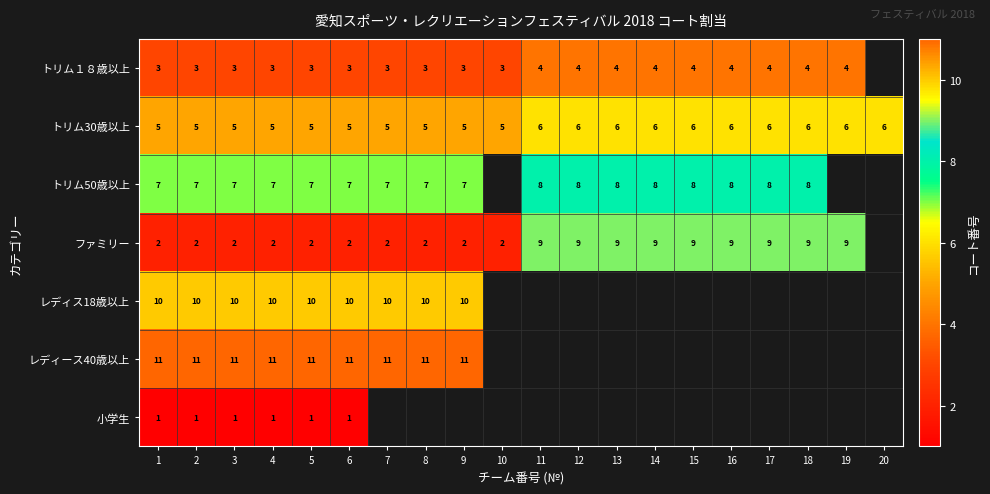

What is the sum of all トリム30歳以上 values?

110